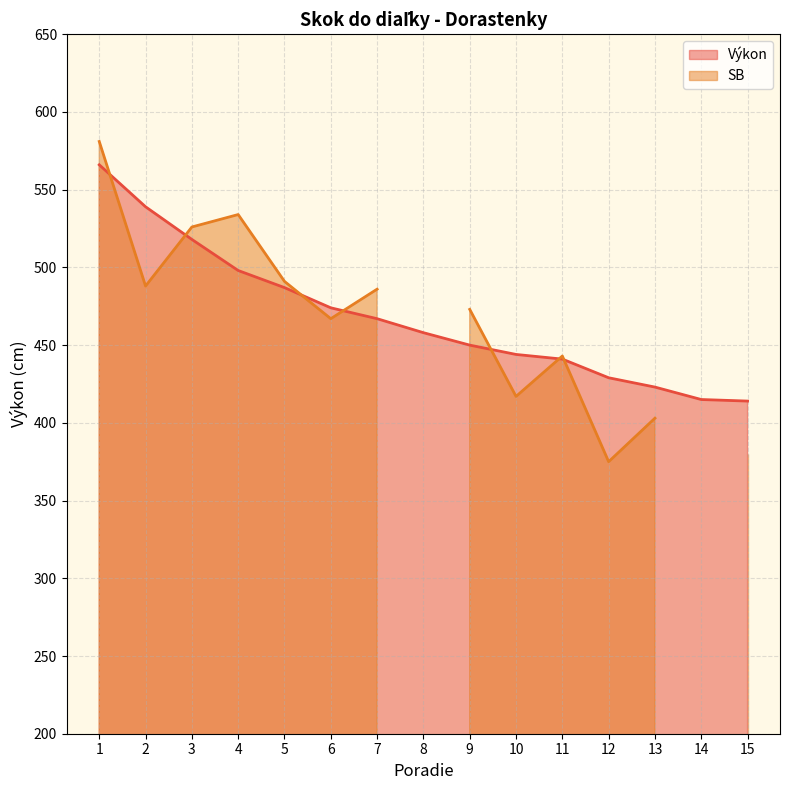

Is it true that the value at 1 is 566?

True